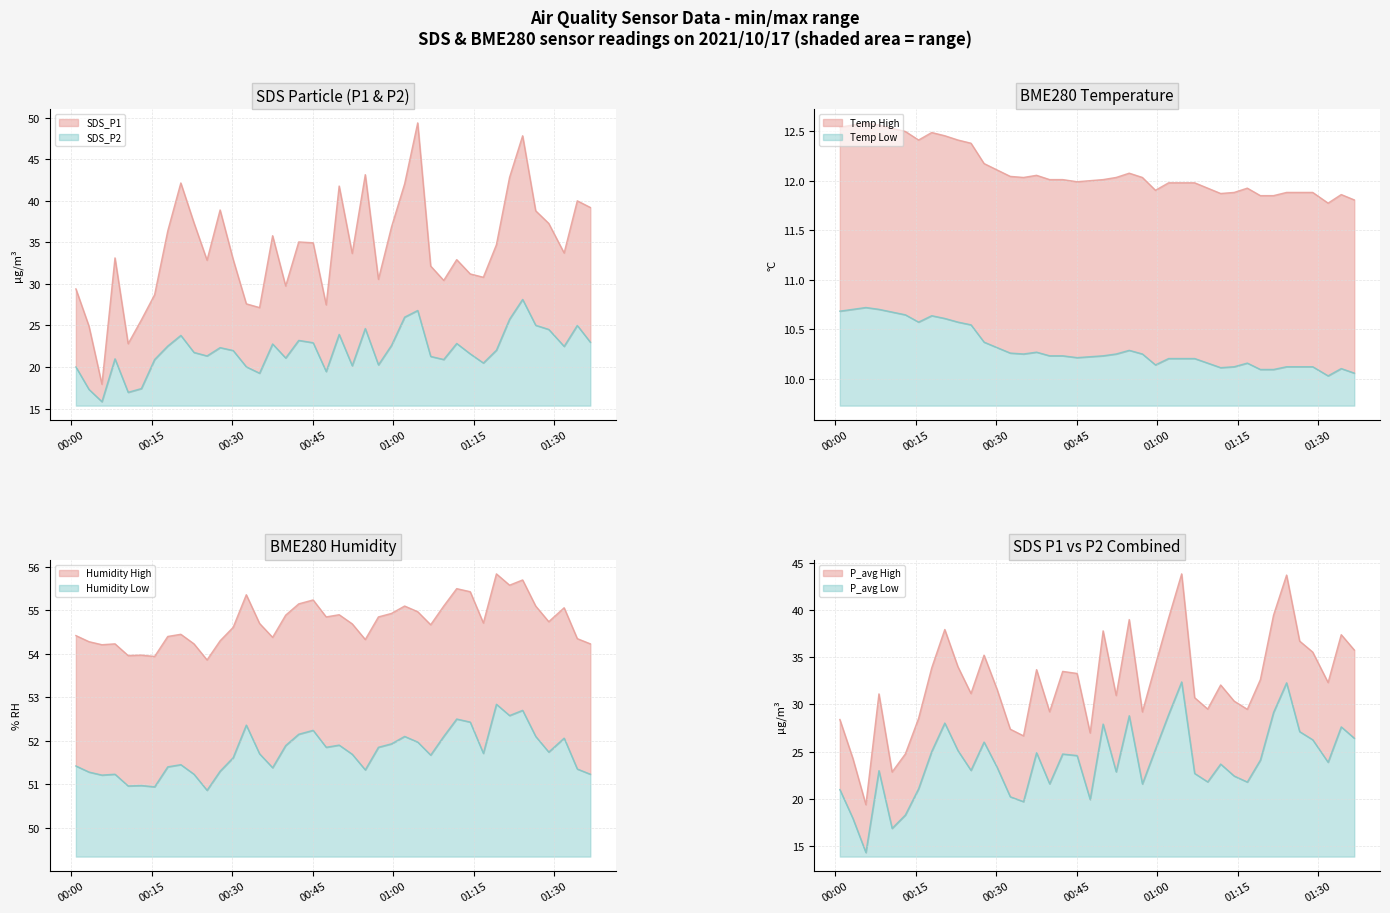

At how many categories does at least one series exceed 15?

40